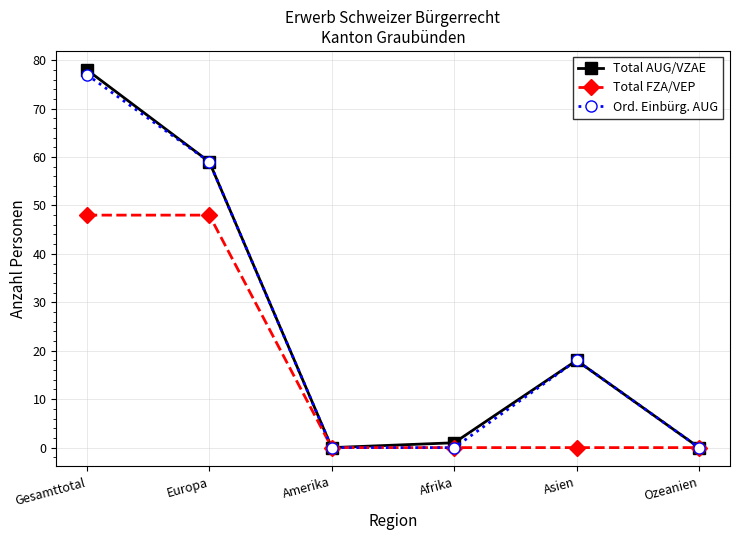

What is the difference between the maximum and second lowest values in the Total FZA/VEP series?

48